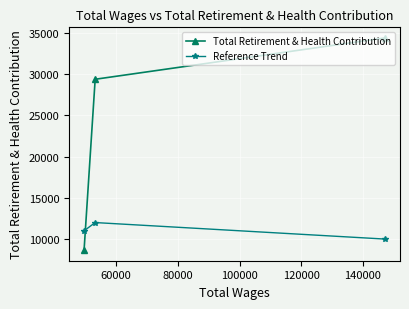

Which series has the widest spread of values?

Total Retirement & Health Contribution